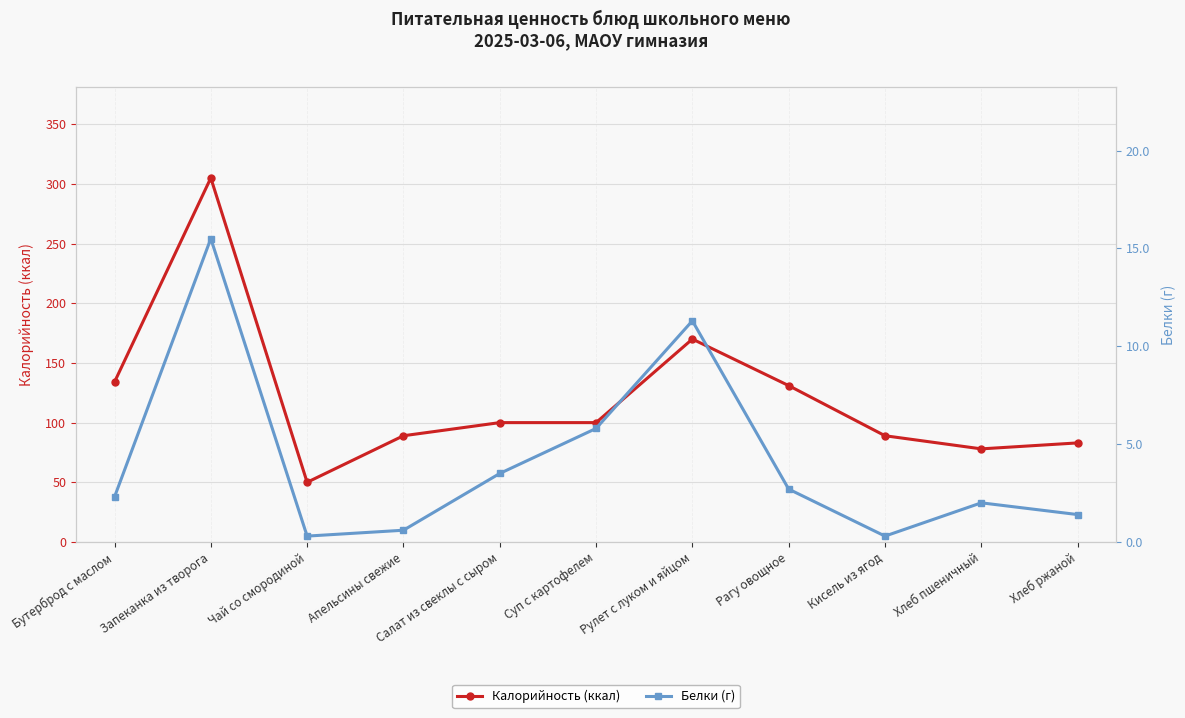

Where is Калорийность (ккал) nearest to the value 177?

Рулет с луком и яйцом